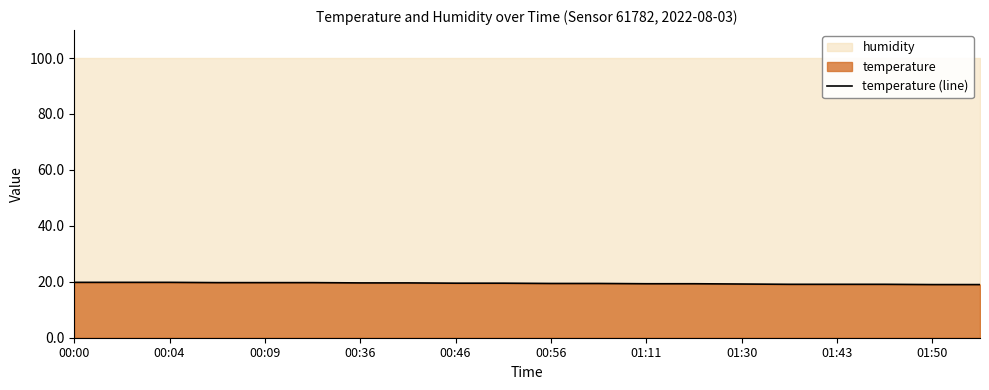

The value of temperature (line) at 00:09 is 19.7. True or false?

True